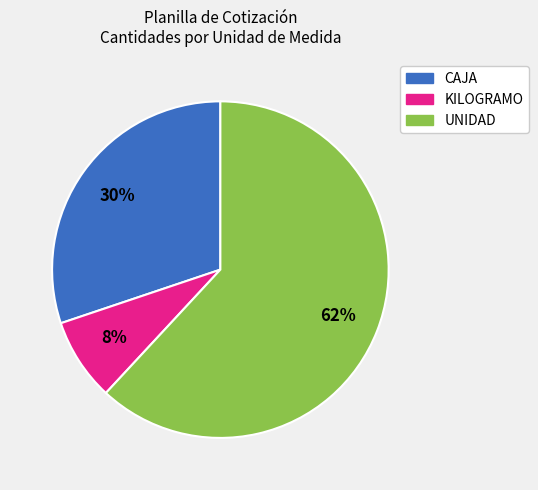

To the nearest percent, what is the difference between the largest and smallest slice percentages?

54%